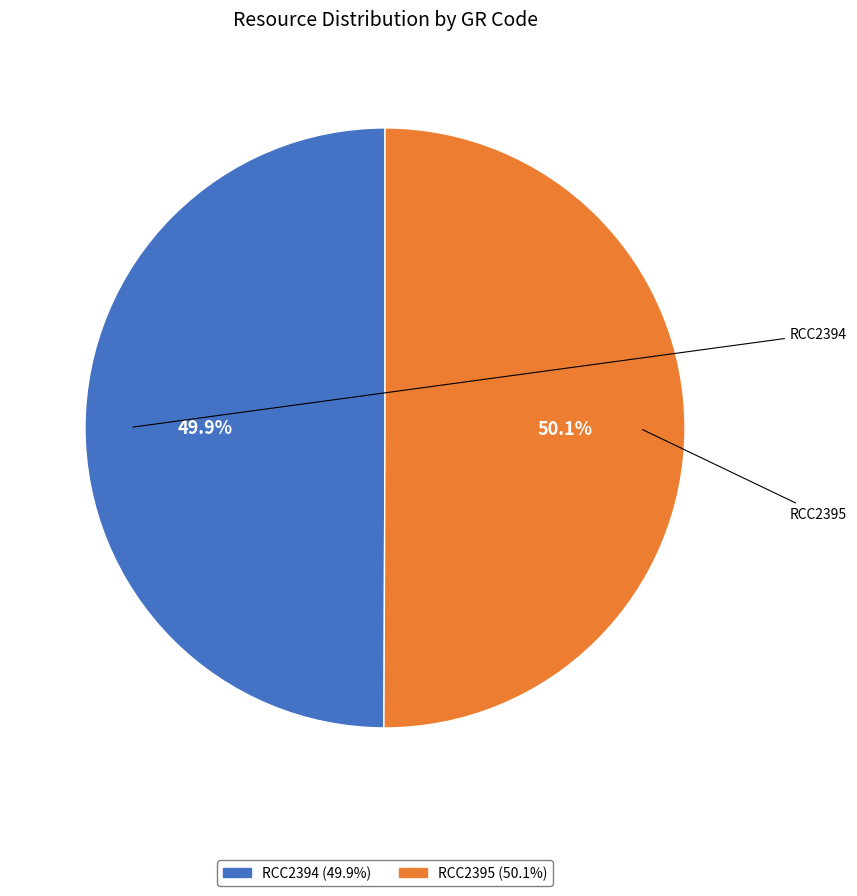

Does any single category account for the majority?

Yes